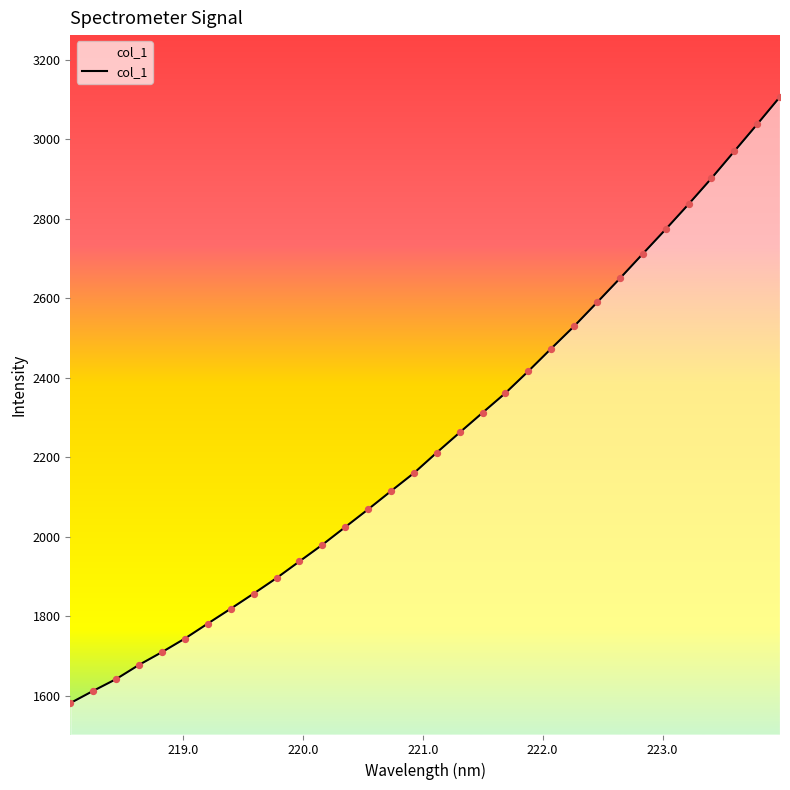

What is the difference between the maximum and minimum values?

1525.9